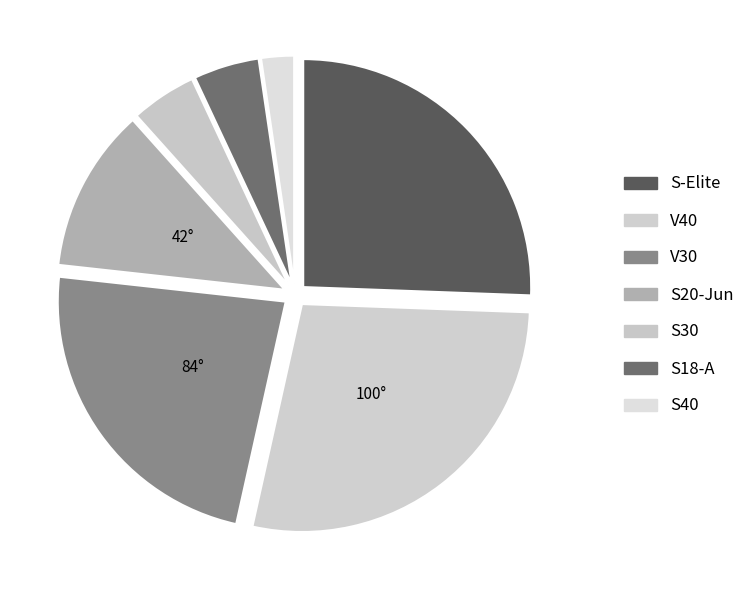

Is there a majority slice in this chart?

No